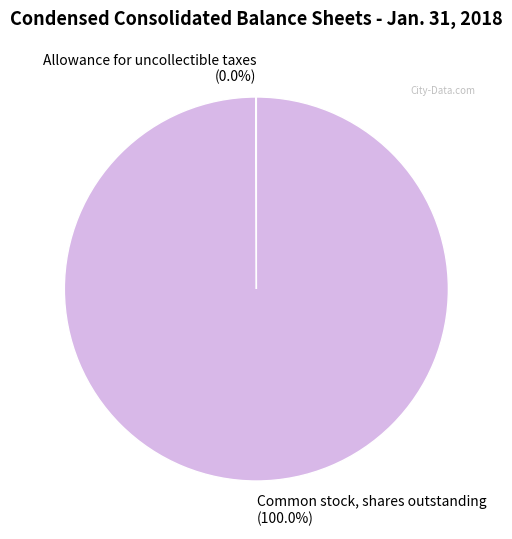

Does Common stock, shares outstanding (100.0%) account for over 50% of the chart?

Yes